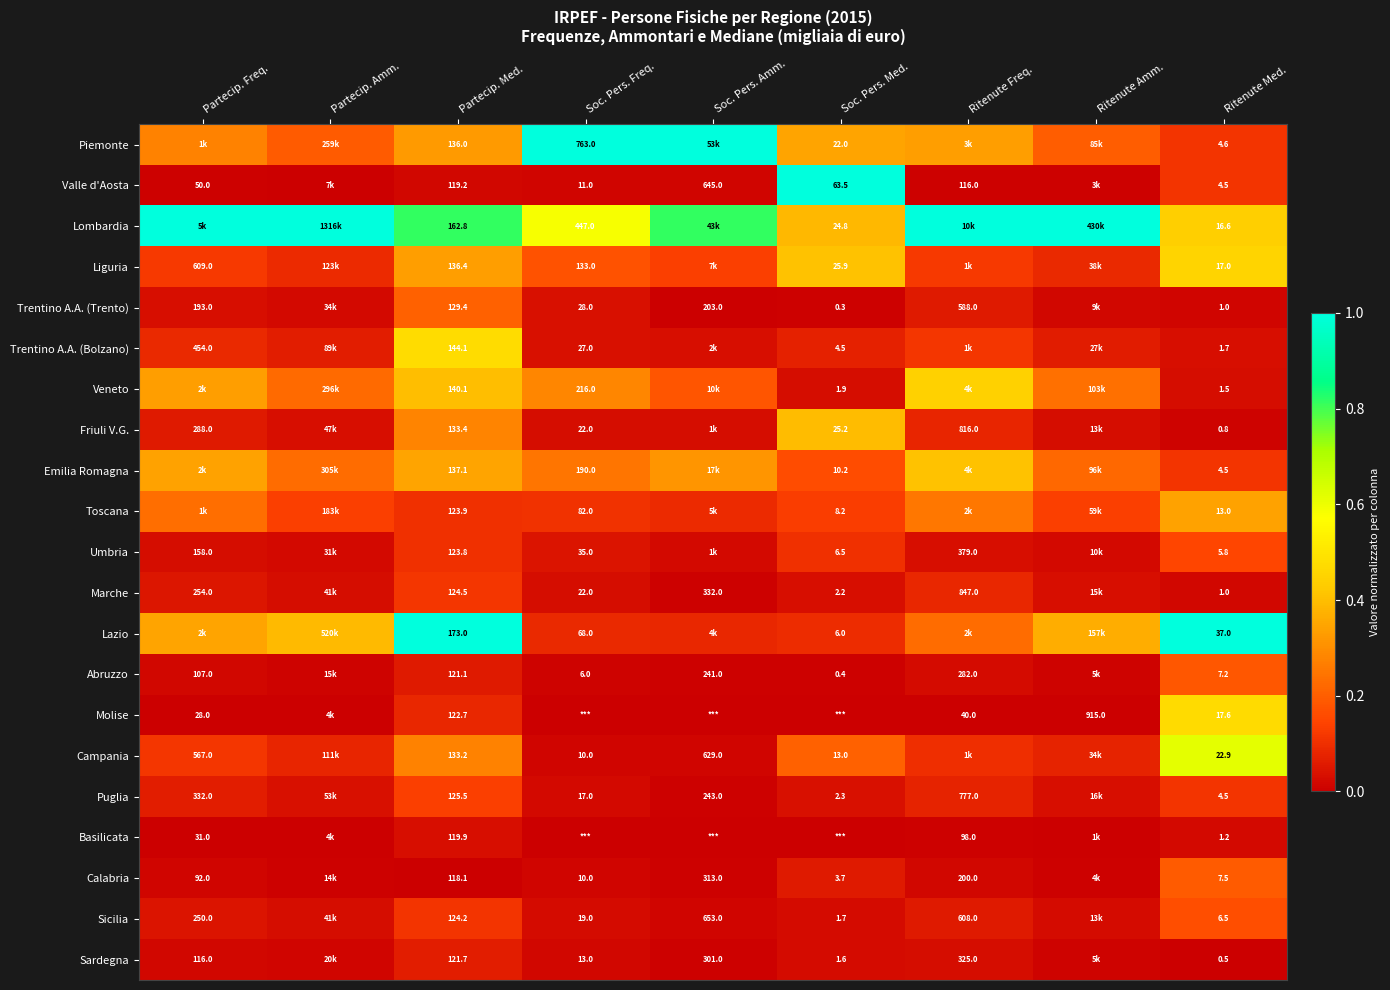

Rank the series at Partecip. Med. from highest to lowest value.

Lazio, Lombardia, Trentino A.A. (Bolzano), Veneto, Emilia Romagna, Liguria, Piemonte, Friuli V.G., Campania, Trentino A.A. (Trento), Puglia, Marche, Sicilia, Toscana, Umbria, Molise, Sardegna, Abruzzo, Basilicata, Valle d'Aosta, Calabria